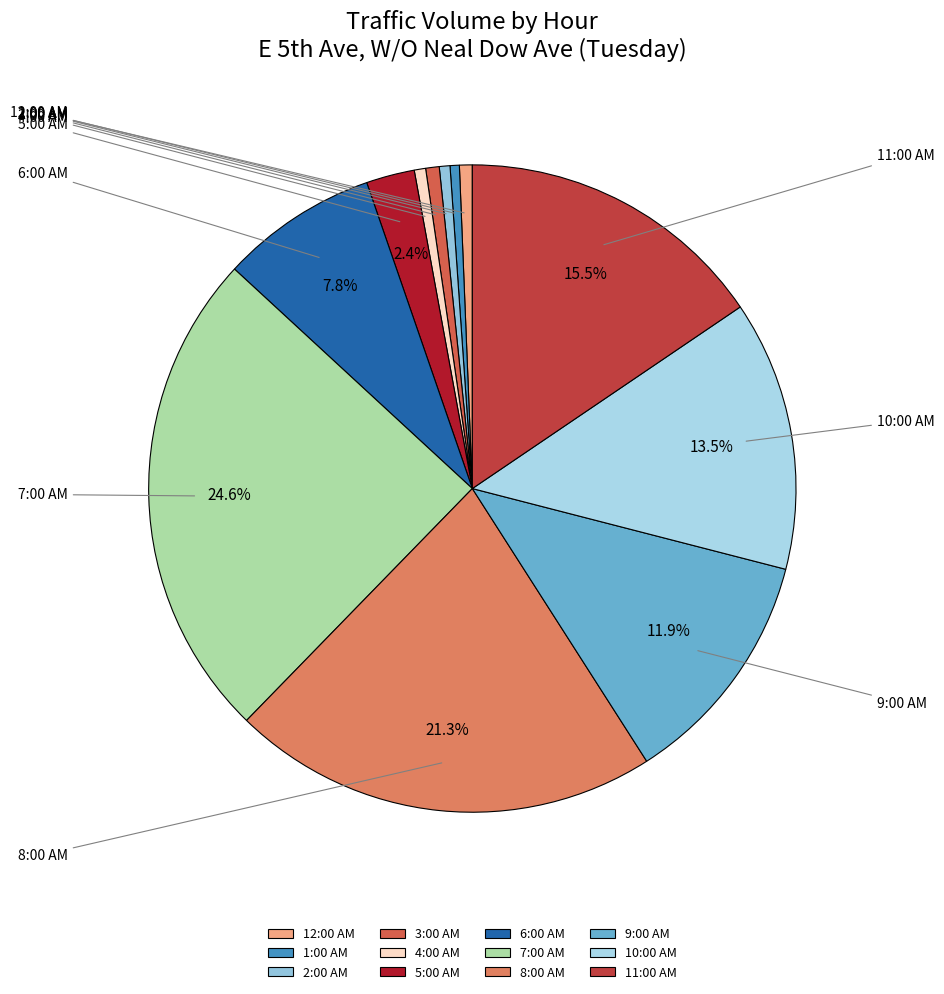

To the nearest percent, what is the difference between the 5:00 AM and 1:00 AM slice percentages?

2%